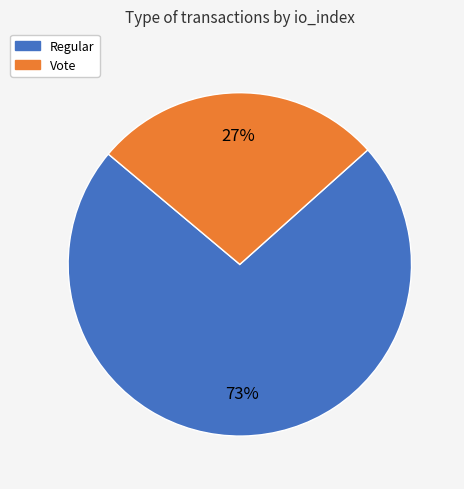

To the nearest percent, what portion does Regular represent?

73%